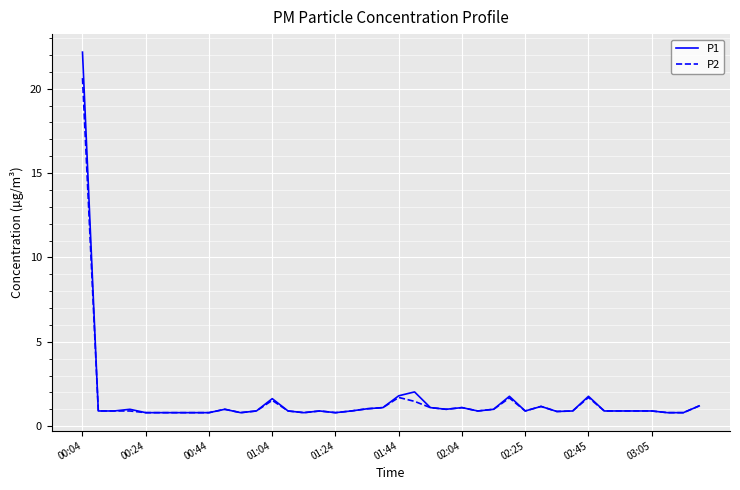

What are all the series names shown in the legend?

P1, P2